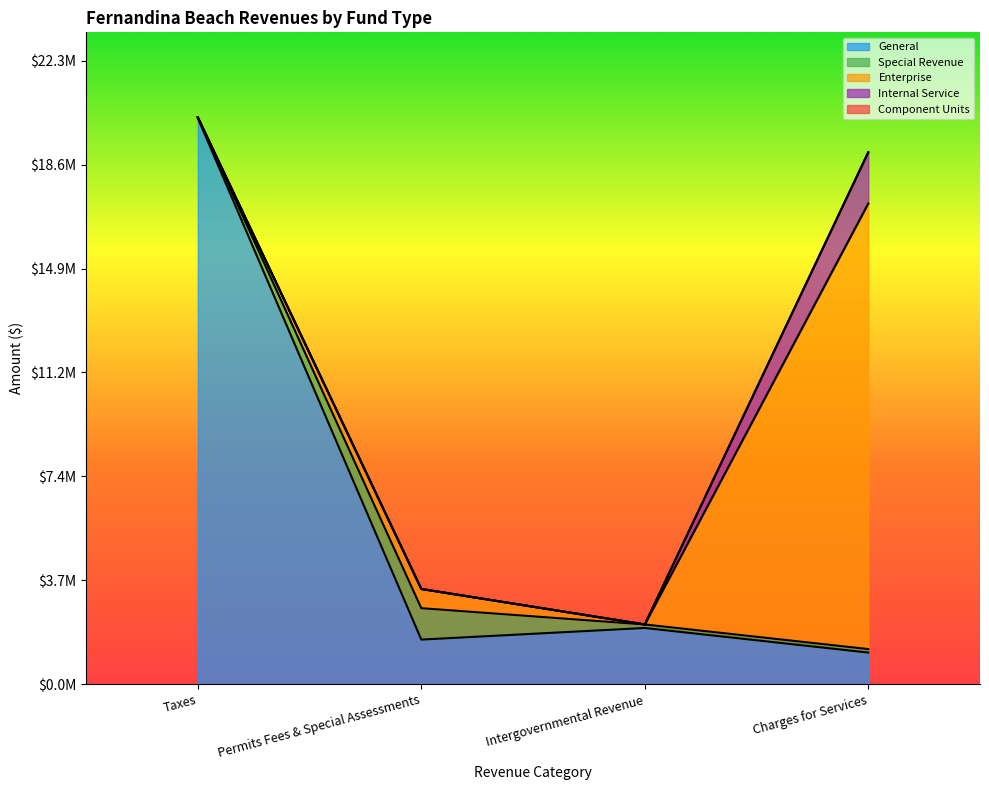

List the labels in order of Special Revenue value, largest first.

Permits Fees & Special Assessments, Intergovernmental Revenue, Charges for Services, Taxes